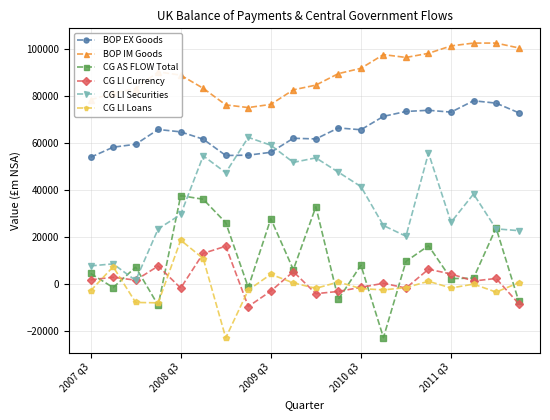

True or false: BOP IM Goods and CG LI Securities intersect in this chart.

False